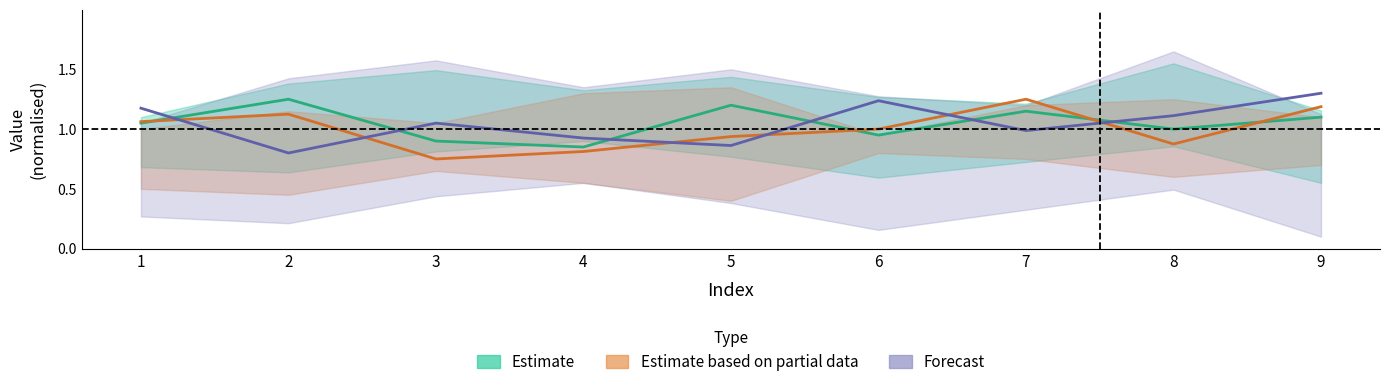

Rank the categories by Estimate based on partial data value from lowest to highest.

3, 4, 8, 5, 6, 1, 2, 9, 7